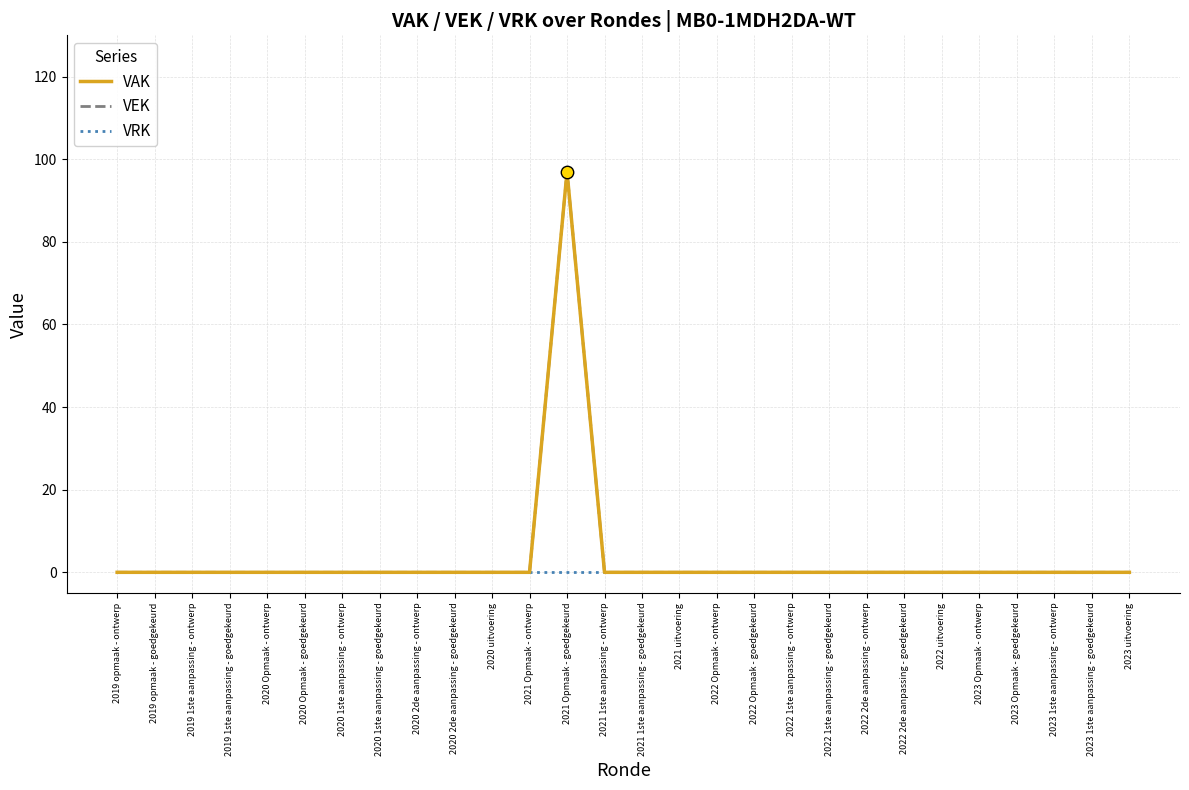

Which series has the largest total across all categories?

VAK